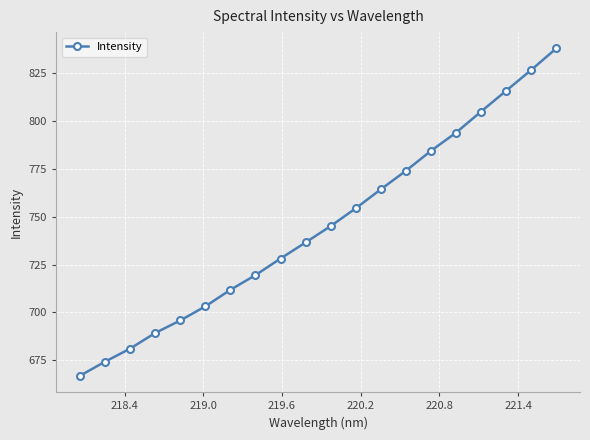

True or false: the data has more than 2 interior local peaks.

False